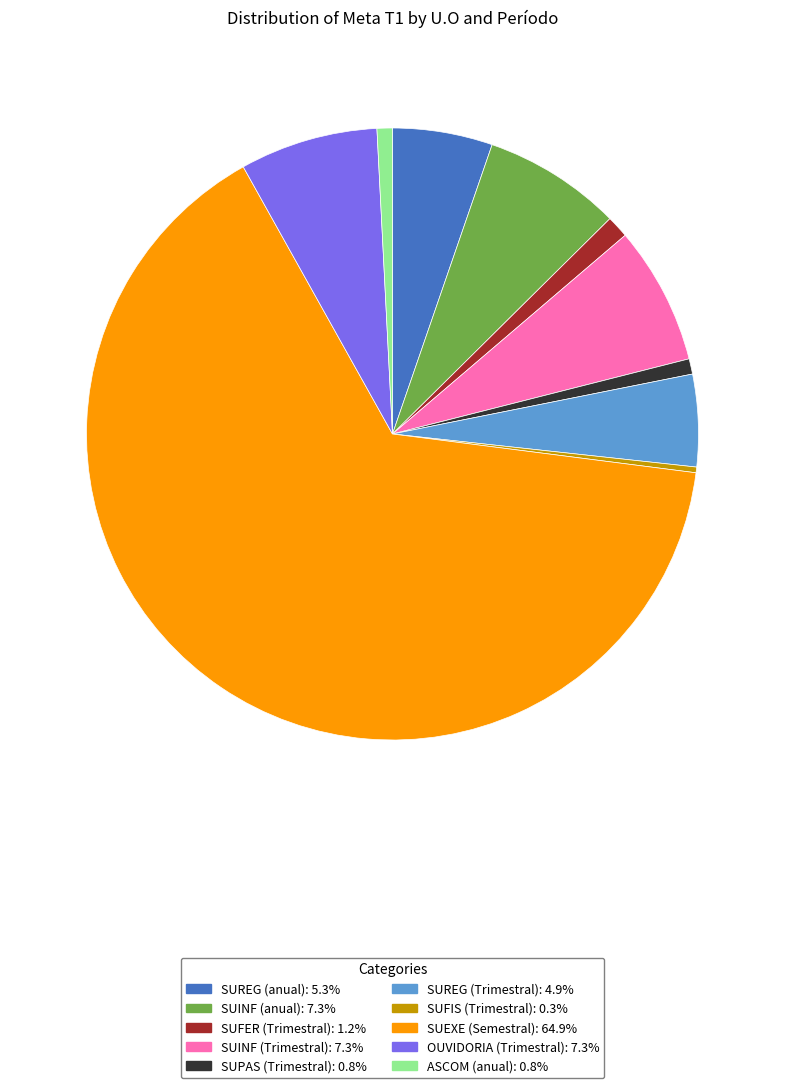

Which has a higher value, SUFIS (Trimestral) or SUREG (Trimestral)?

SUREG (Trimestral)